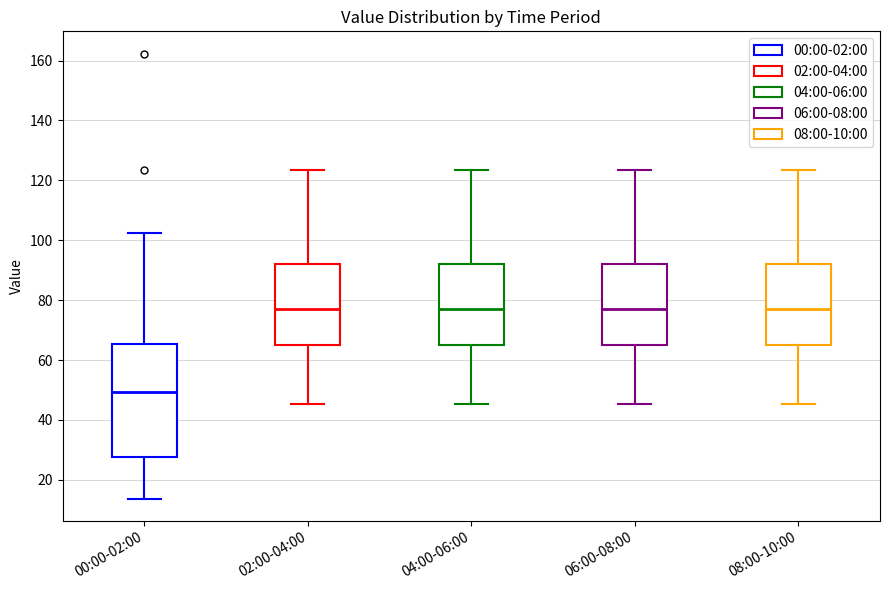

Where is the lower edge of the box for 00:00-02:00 on the y-axis? The values are not printed on the chart, so give them approximately, as read against the axis.

28